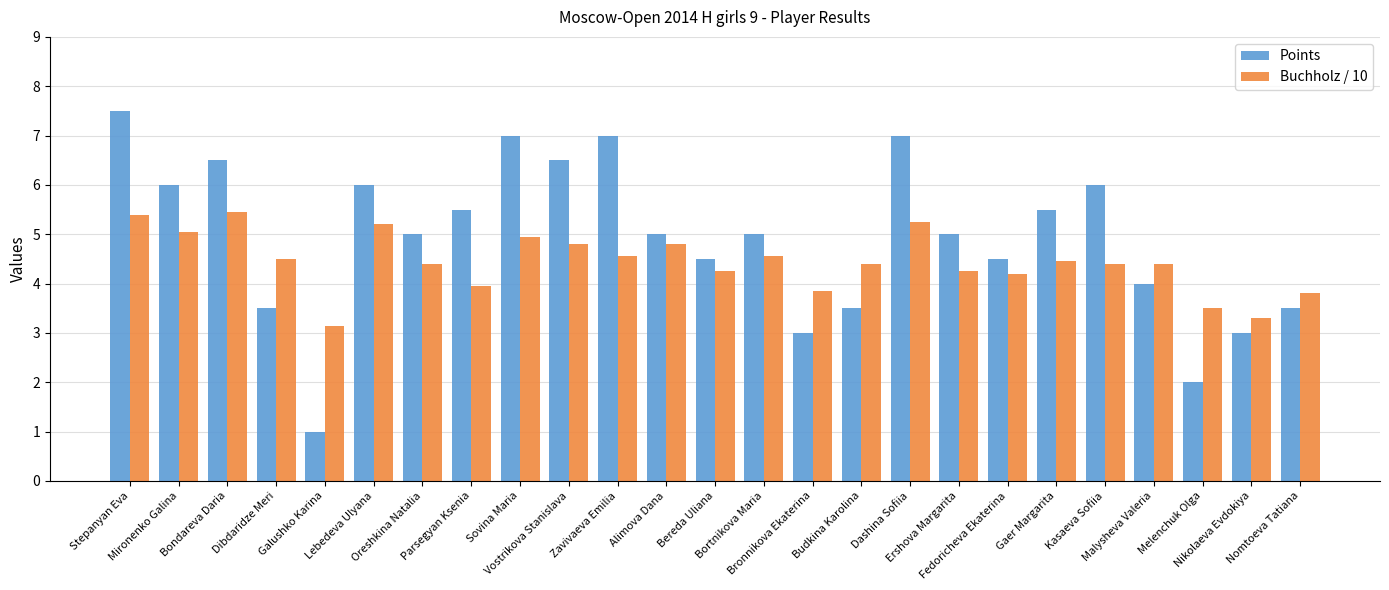

What is the sum of the Points values at Malysheva Valeria and Alimova Dana?

9.0